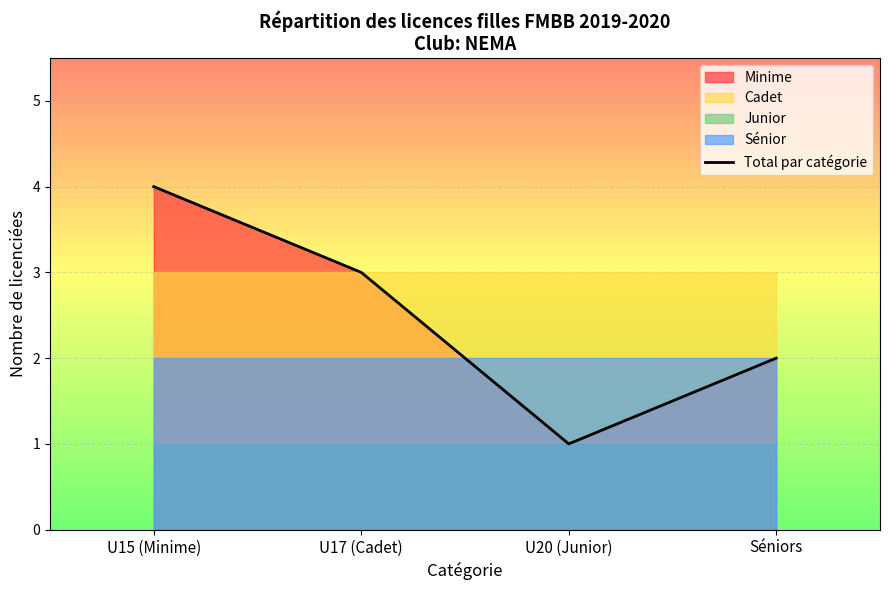

What is the label of the 4th point from the right?

U15 (Minime)